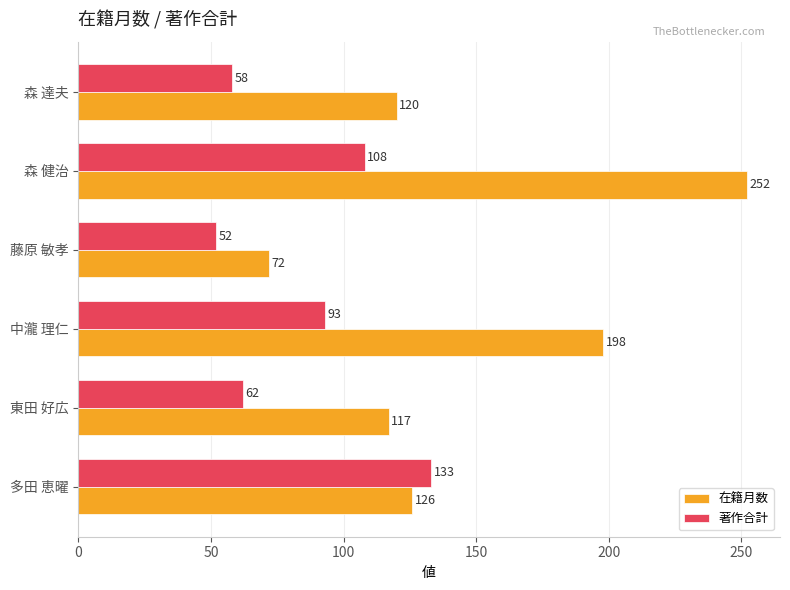

What is the approximate value of 著作合計 at 森 健治?

108